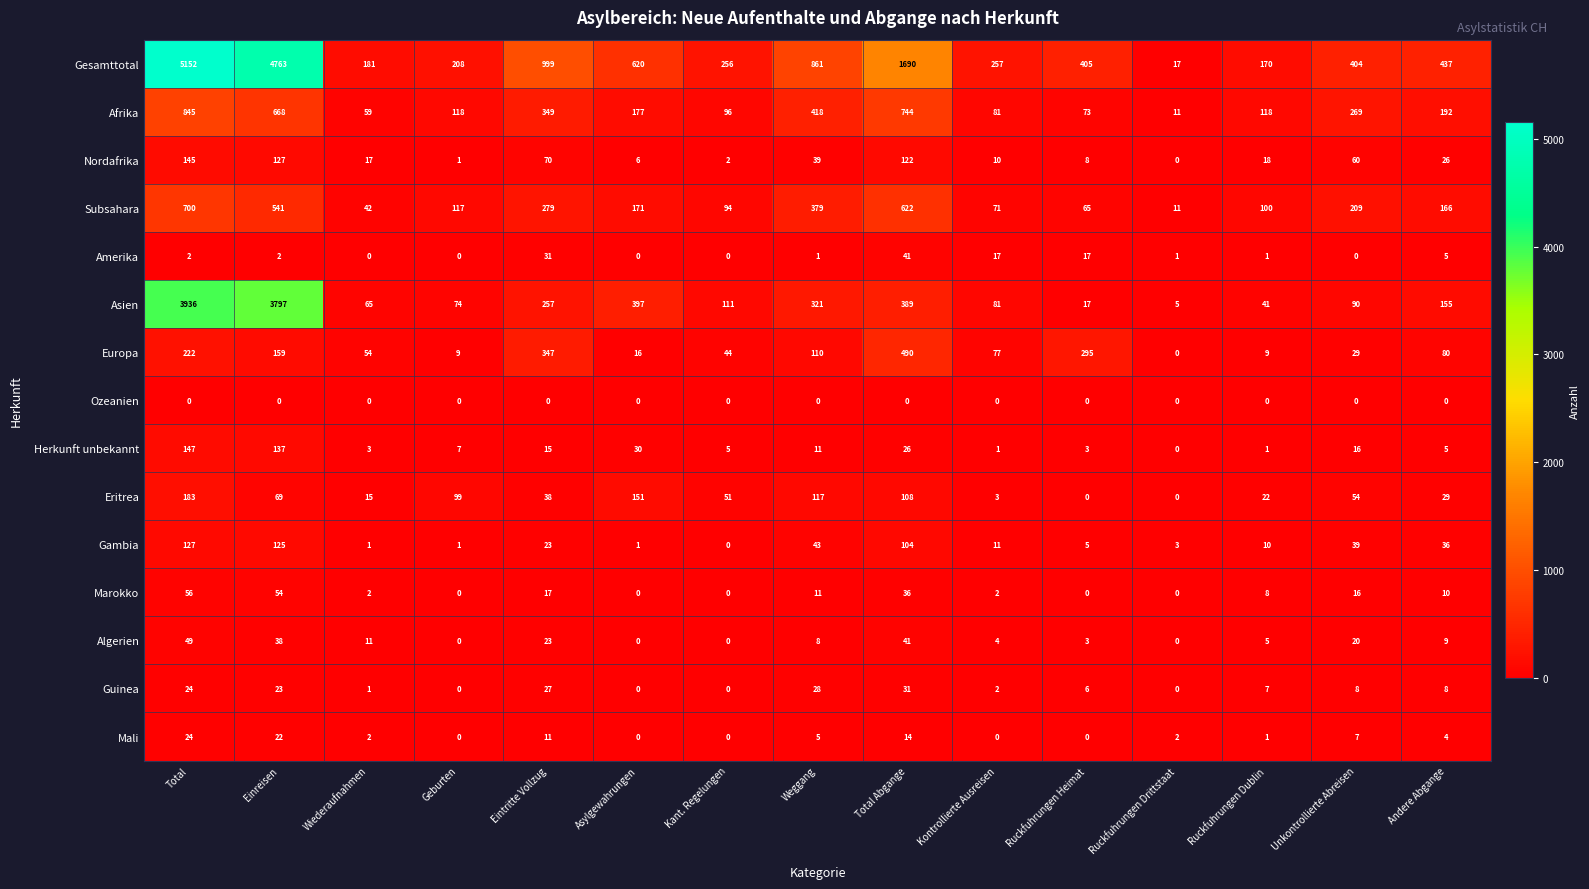

What is the difference between the maximum and minimum values in the Subsahara series?

689